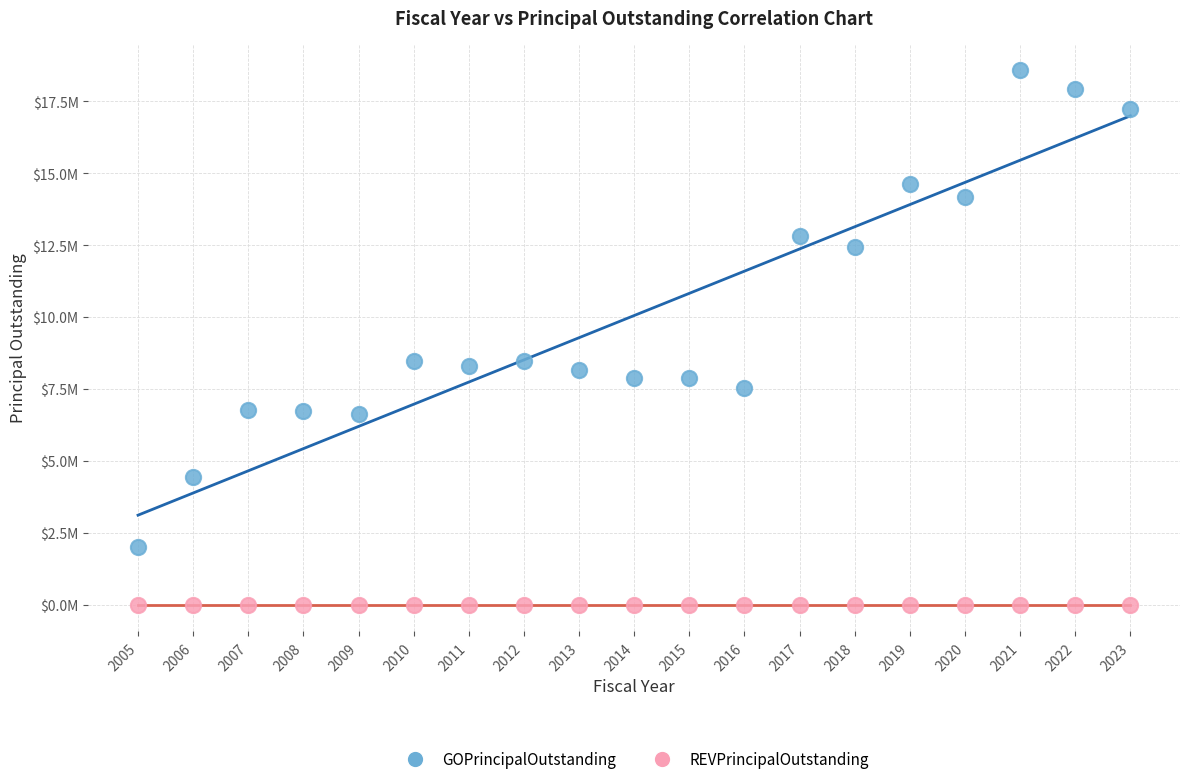

What are all the series names shown in the legend?

GOPrincipalOutstanding, REVPrincipalOutstanding